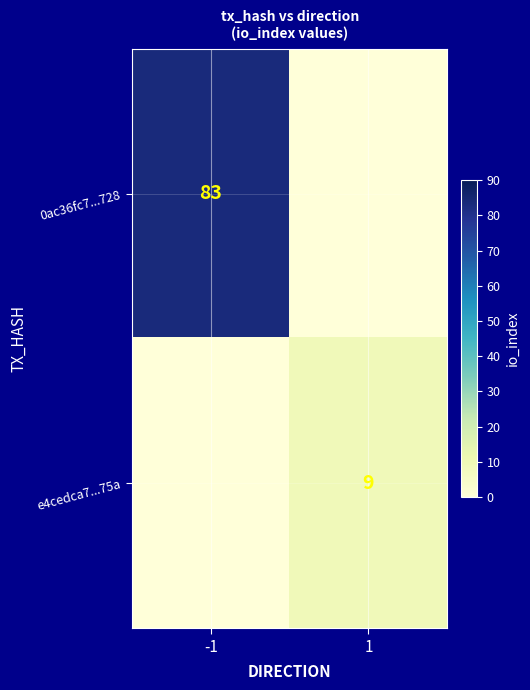

The value of e4cedca7...75a at 1 is 9. True or false?

True